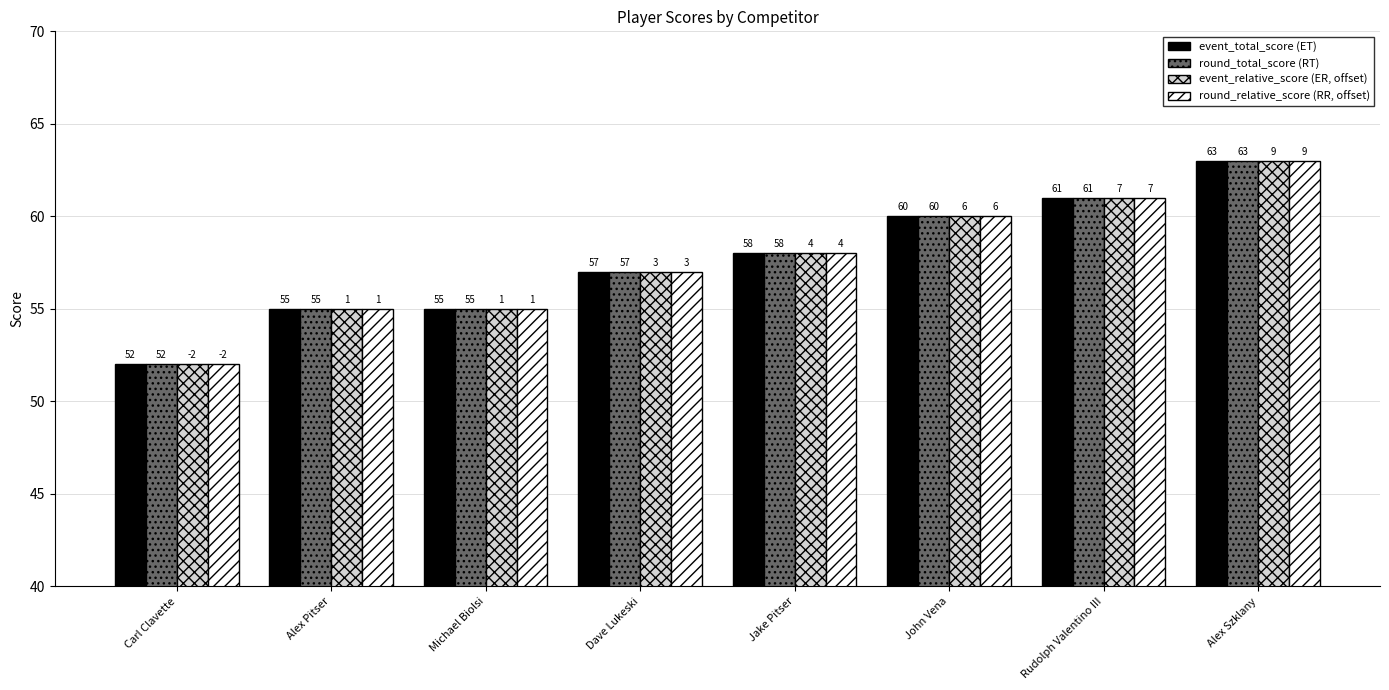

Which category has the lowest value across all series?

Carl Clavette